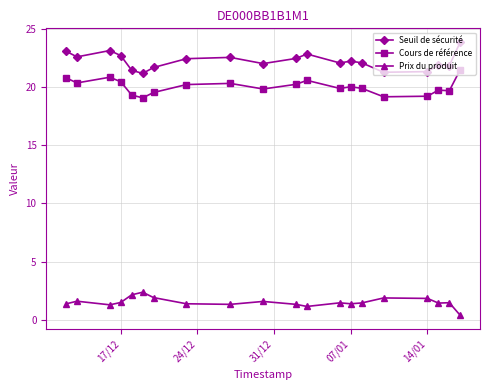

The value of Prix du produit at 17/12 is 2.3. True or false?

False